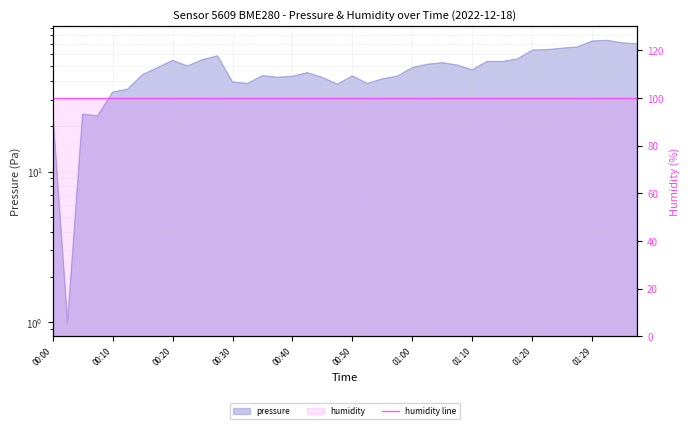

At which label is the value closest to 37?

00:47